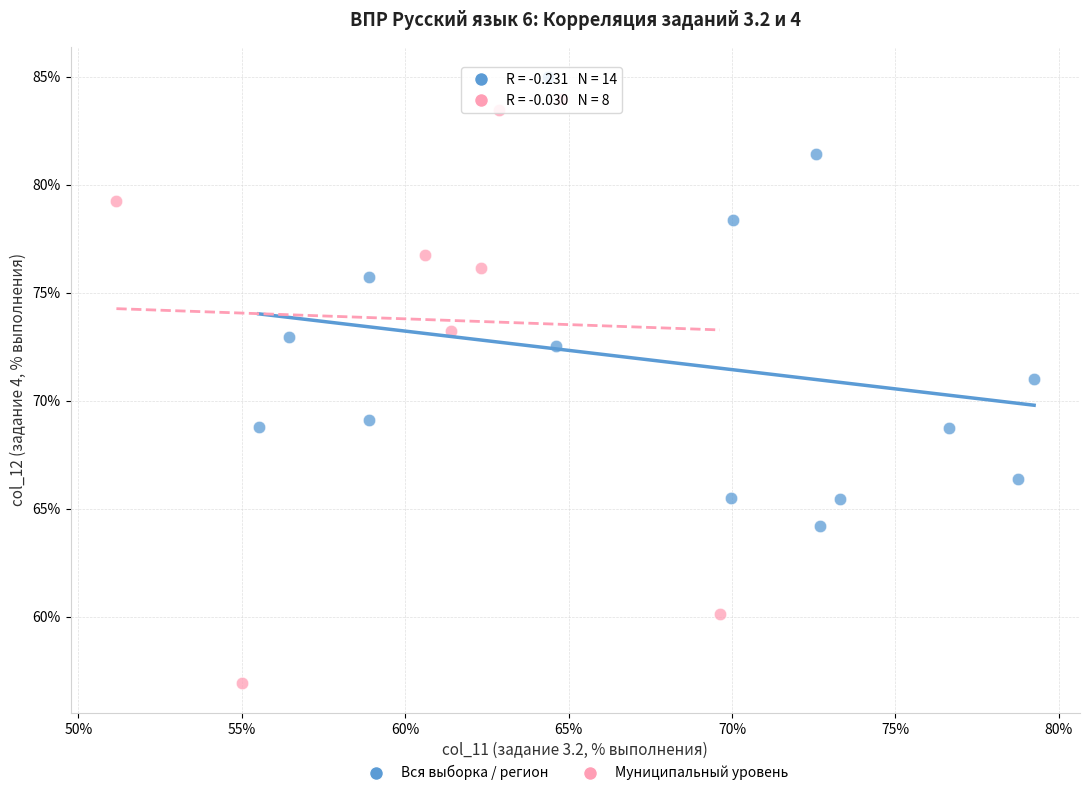

Which series contains the lowest Y value?

Муниципальный уровень